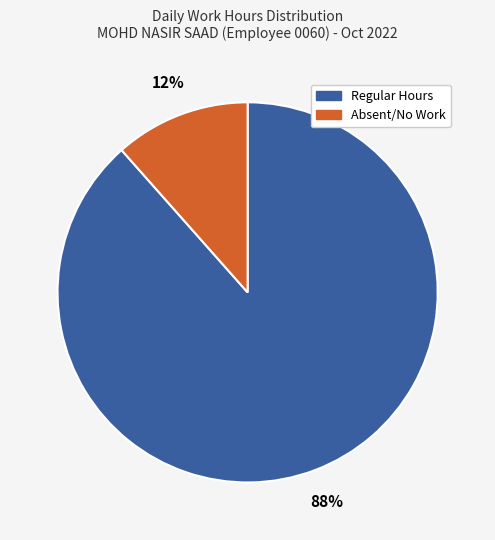

How many slices are in this pie chart?

2